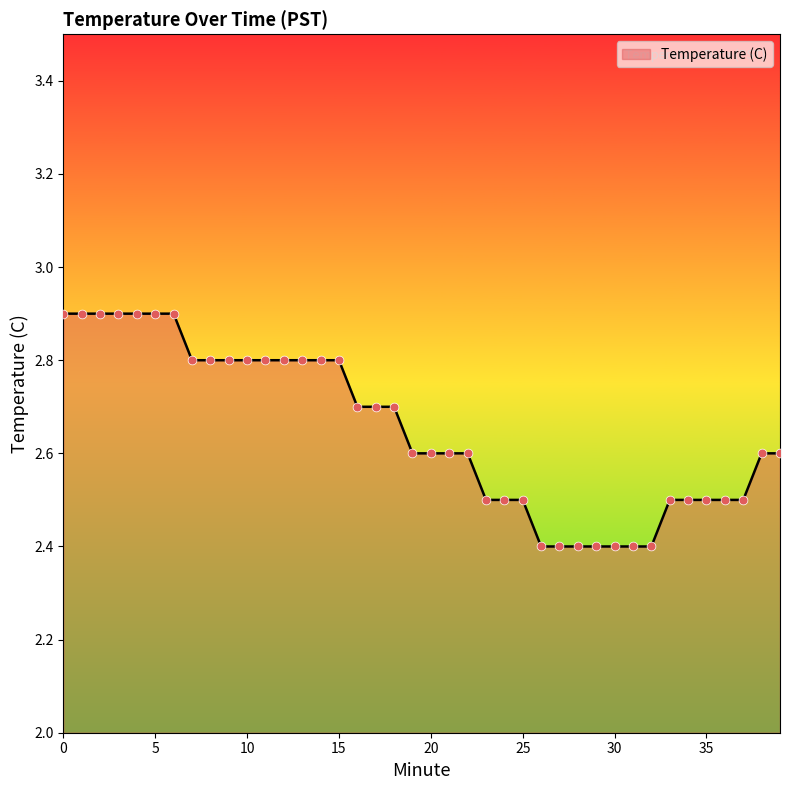

What is the difference between the maximum and minimum values?

0.5